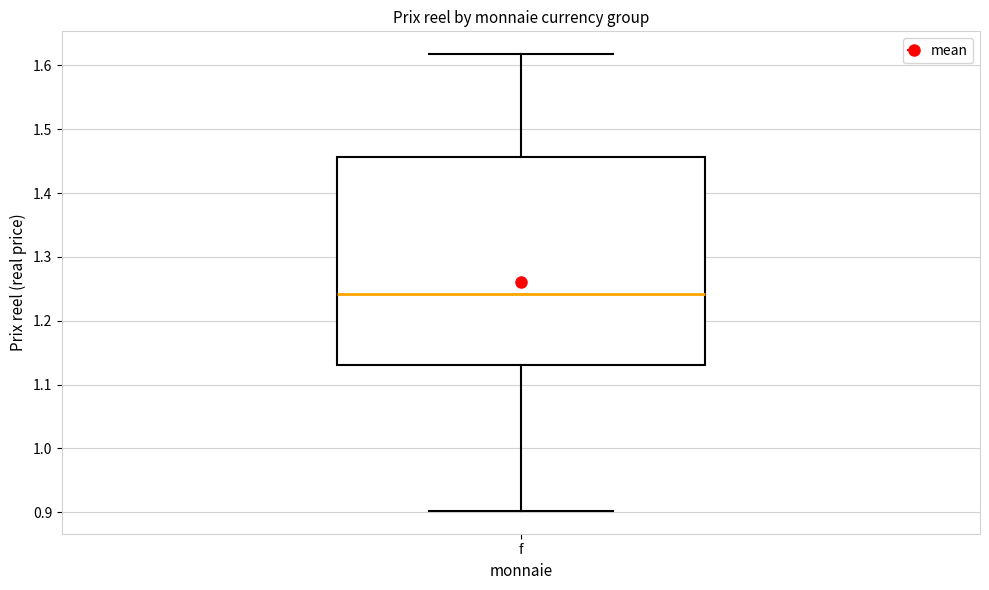

Transcribe this box plot: give where the median line is, the range the box spans, and where the two whiskers end, as read against the y-axis. The values are not printed on the chart, so give them approximately, as read against the axis.

median 1.24, box 1.13 to 1.46, whiskers 0.90 to 1.62